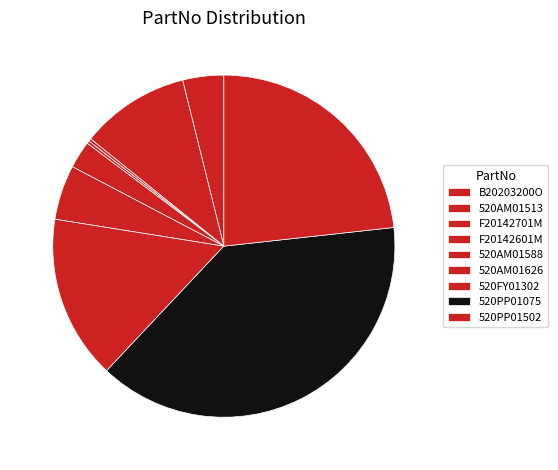

Which has a higher value, 520FY01302 or F20142701M?

520FY01302